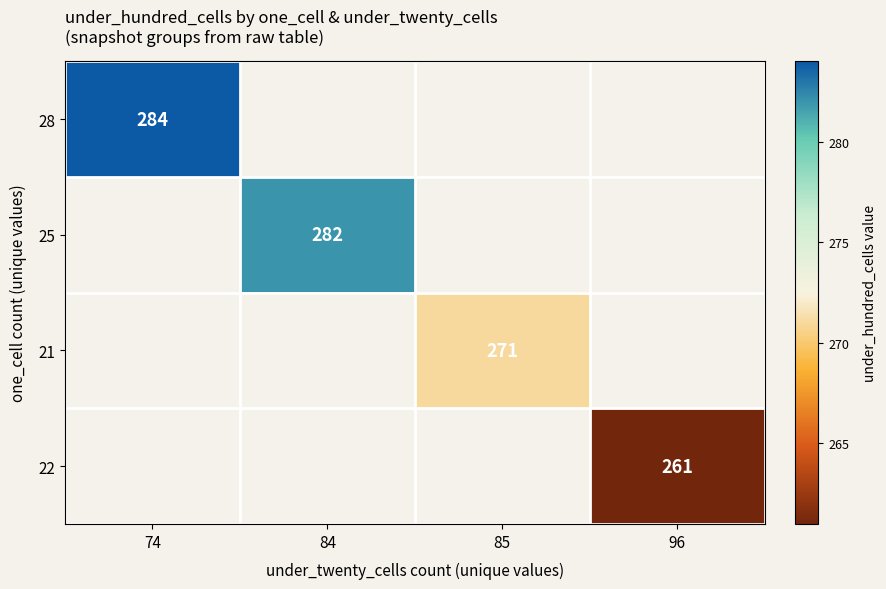

True or false: 25 has a value of 282 at 84.

True